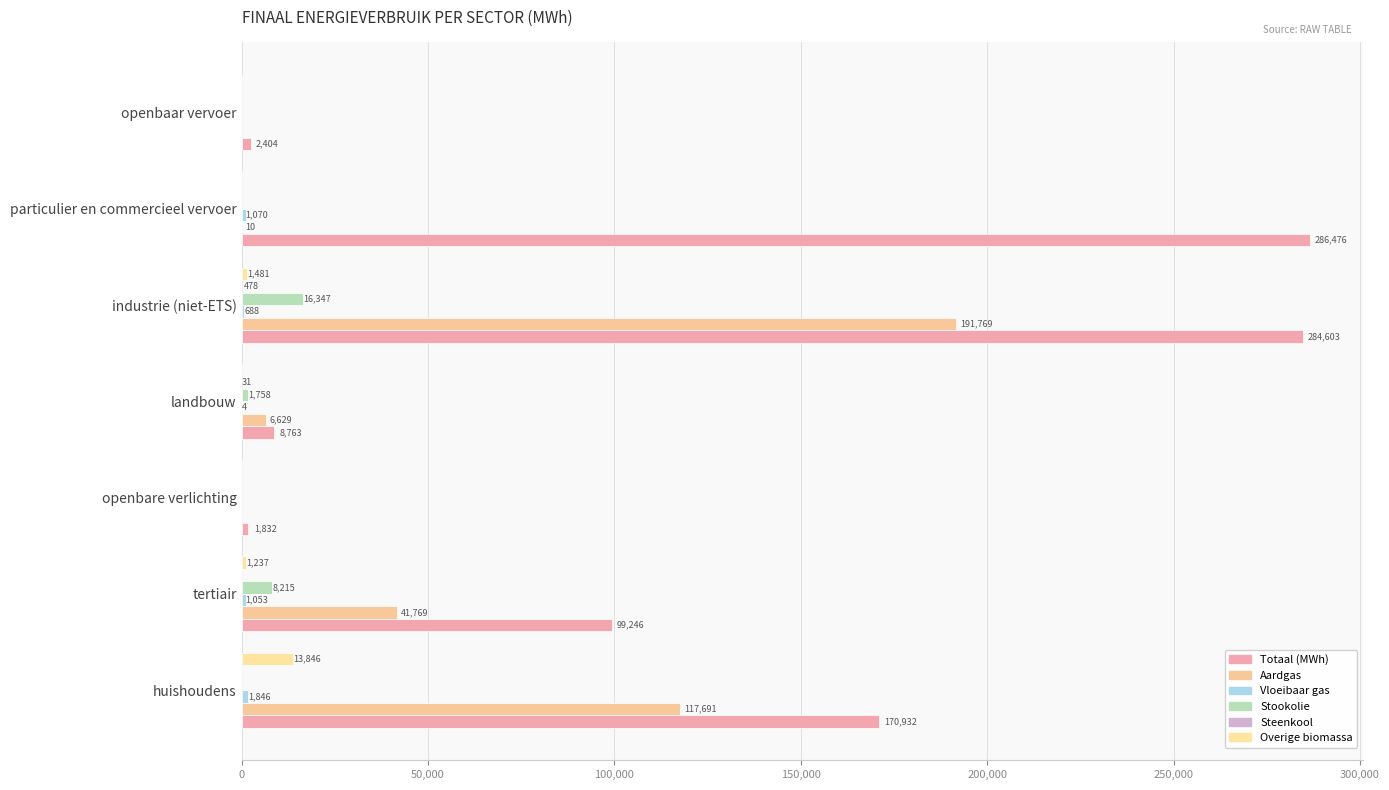

Which series has the largest total across all categories?

Totaal (MWh)